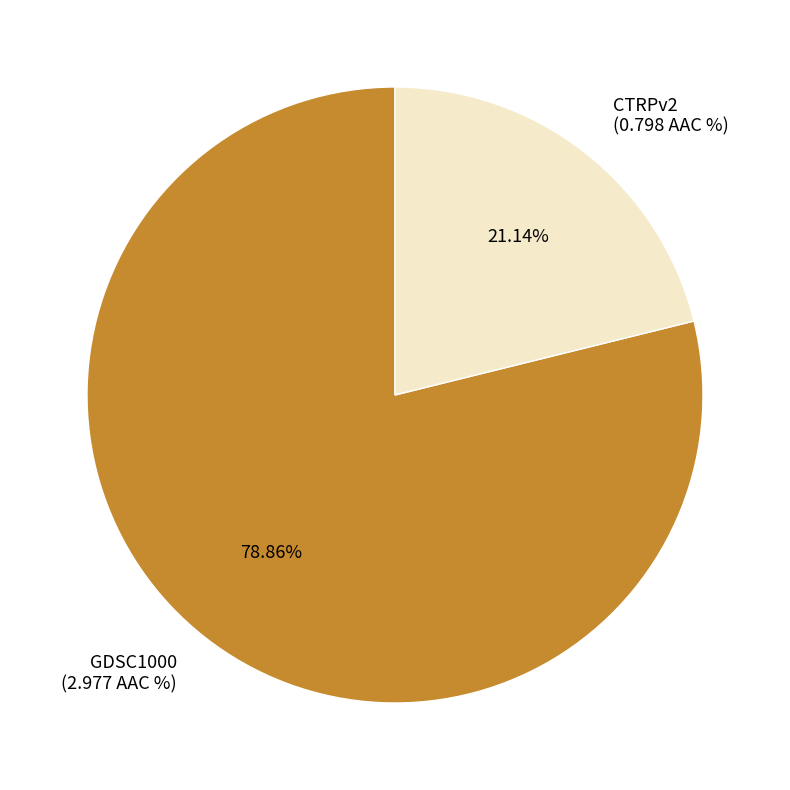

Do CTRPv2 and GDSC1000 together represent more than half of the pie?

Yes